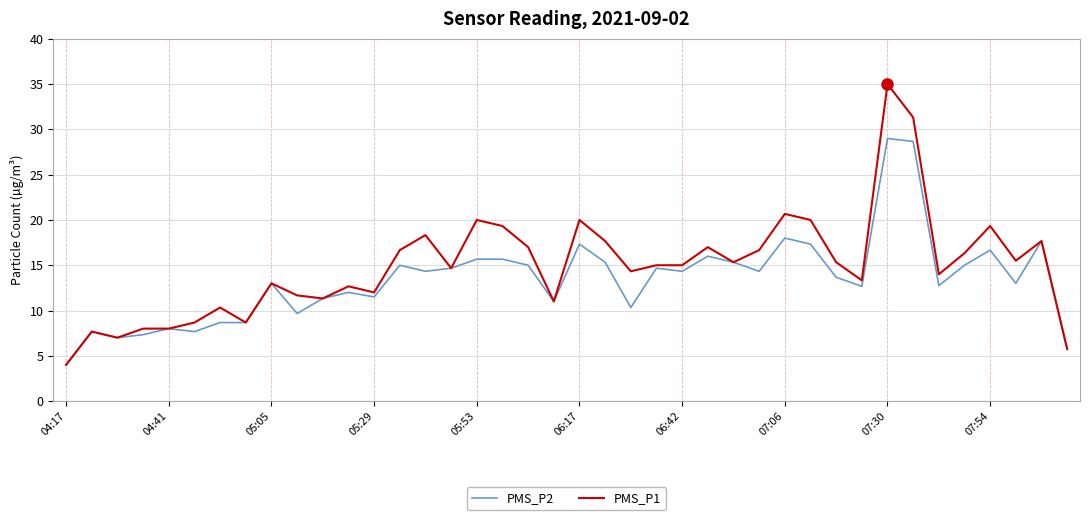

How many distinct data groups are displayed?

2